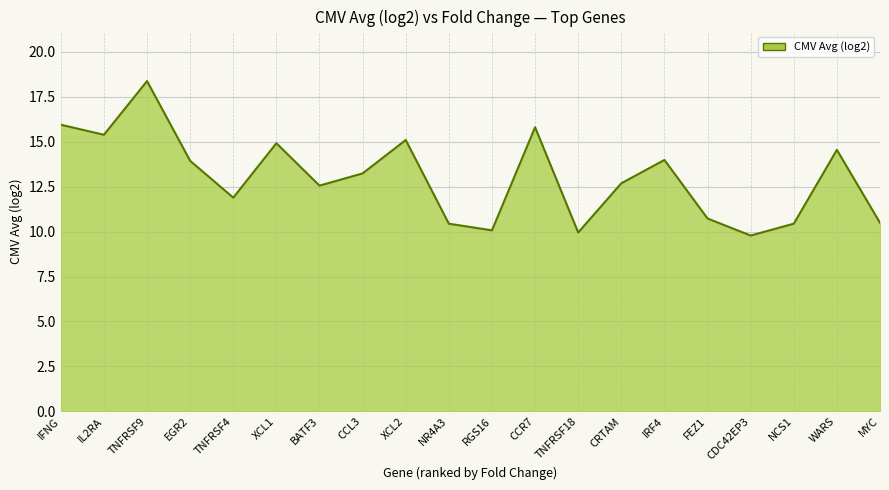

Where is the first local maximum?

TNFRSF9